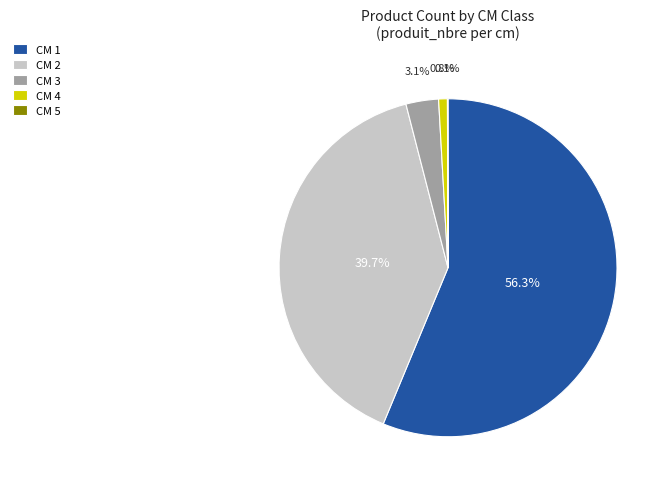

Is there a majority slice in this chart?

Yes